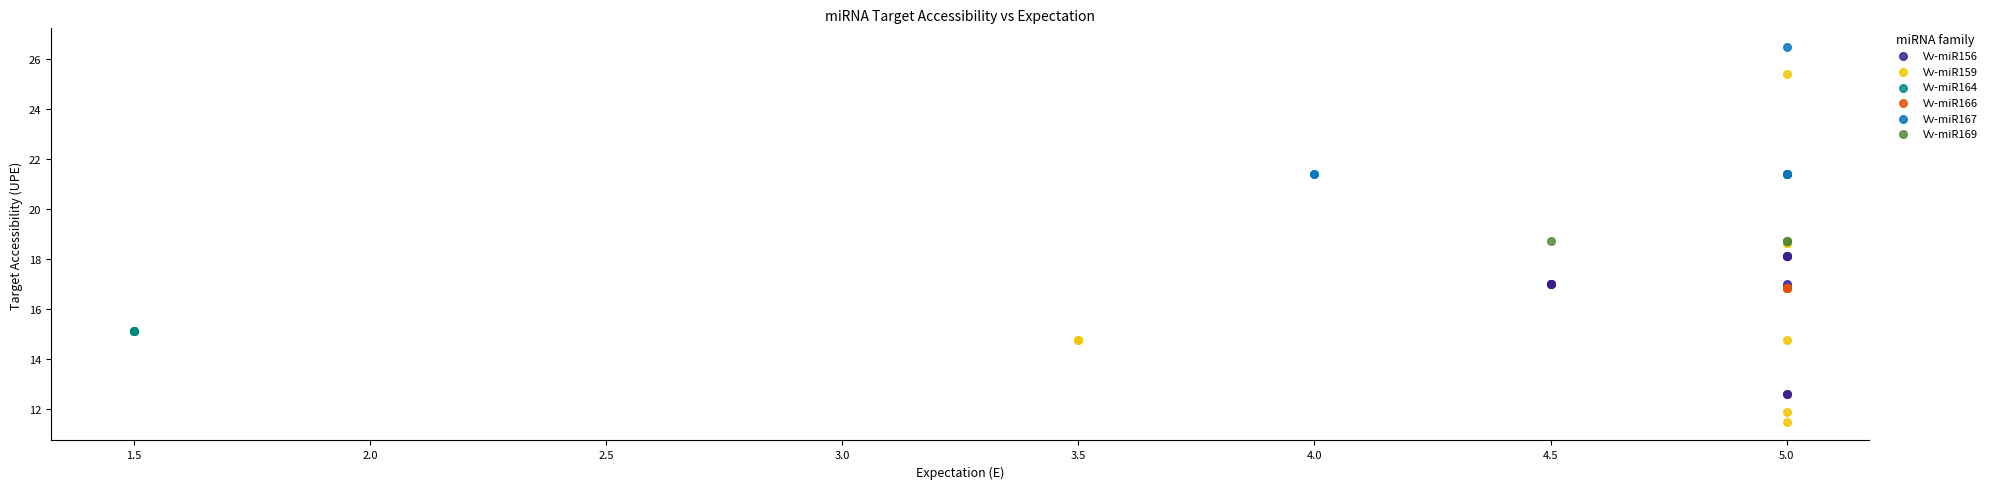

What are all the series names shown in the legend?

Vv-miR156, Vv-miR159, Vv-miR164, Vv-miR166, Vv-miR167, Vv-miR169